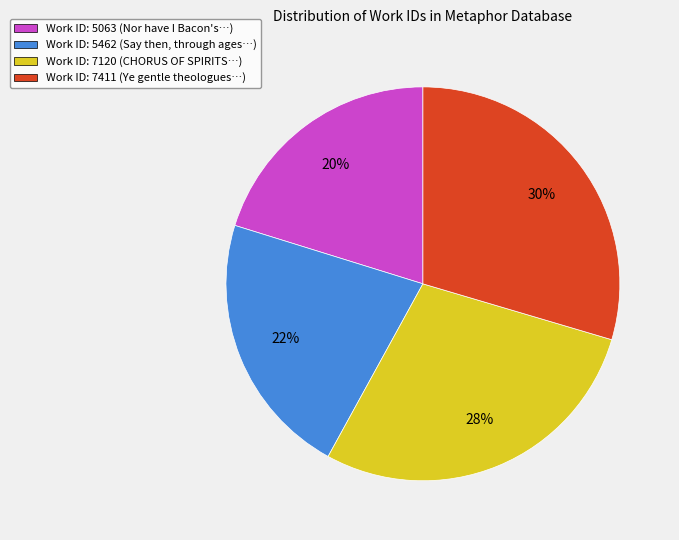

To the nearest percent, what is the average slice percentage?

25%